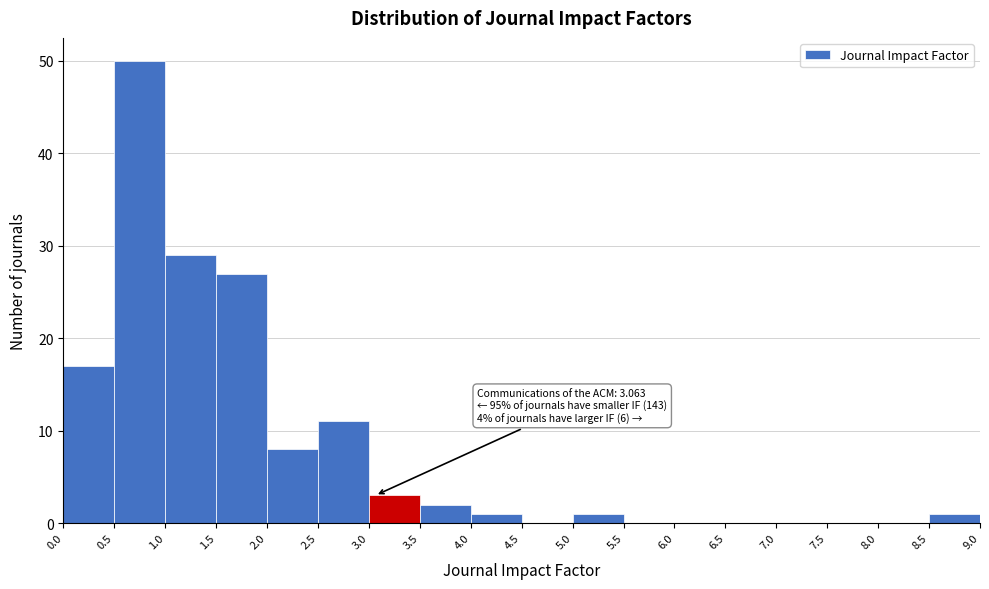

Over which range of the x-axis is the bar tallest?

0.5 to 1.0